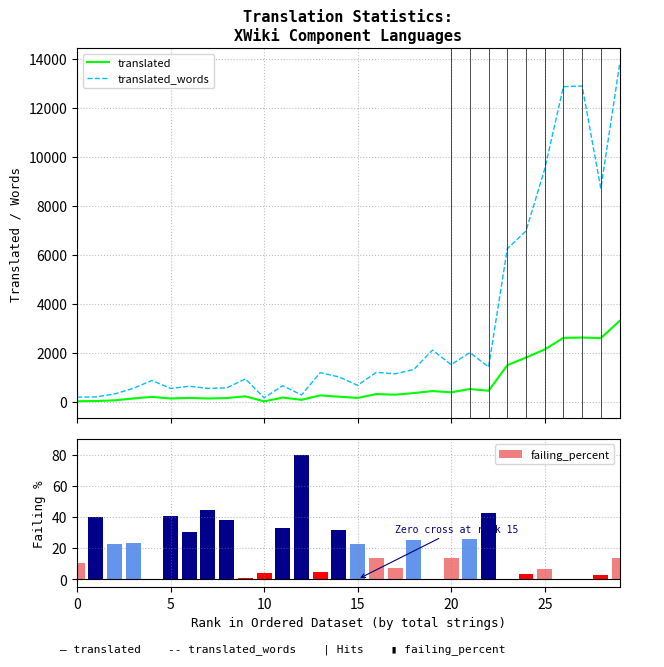

What is the sum of all failing_percent values?

582.1